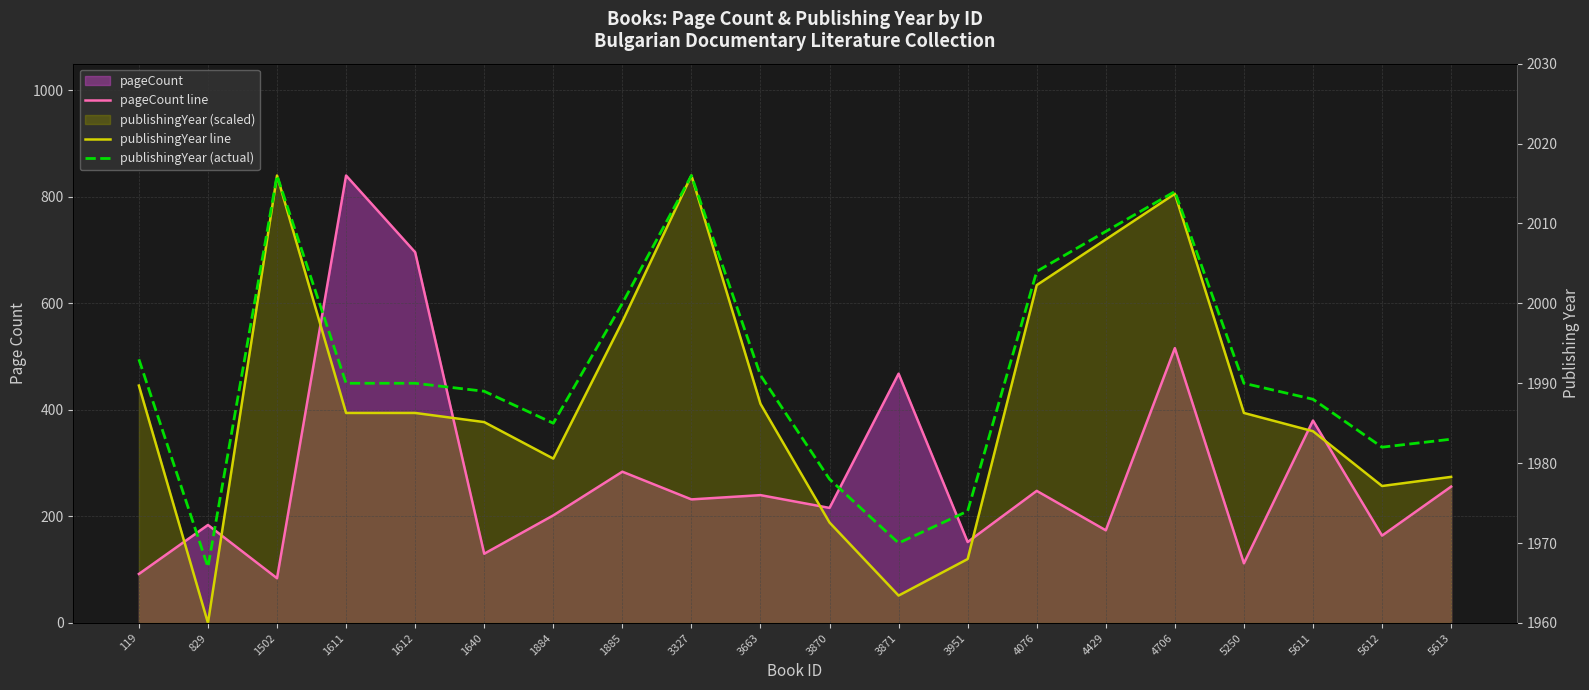

Reading left to right, extract all data points from this chart.

pageCount line: 92.0	184.0	84.0	840.0	696.0	130.0	202.0	284.0	232.0	240.0	216.0	468.0	152.0	248.0	174.0	516.0	112.0	380.0	164.0	256.0
publishingYear line: 445.7	0.0	840.0	394.3	394.3	377.1	308.6	565.7	840.0	411.4	188.6	51.4	120.0	634.3	720.0	805.7	394.3	360.0	257.1	274.3
publishingYear (actual): 1993.0	1967.0	2016.0	1990.0	1990.0	1989.0	1985.0	2000.0	2016.0	1991.0	1978.0	1970.0	1974.0	2004.0	2009.0	2014.0	1990.0	1988.0	1982.0	1983.0